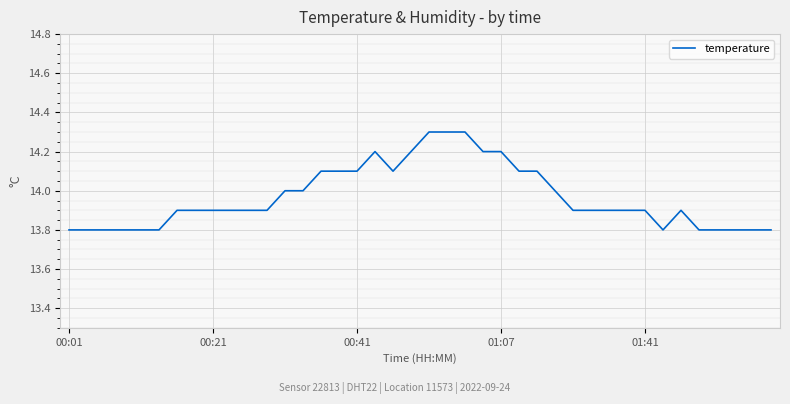

Count the number of categories in the chart.

40